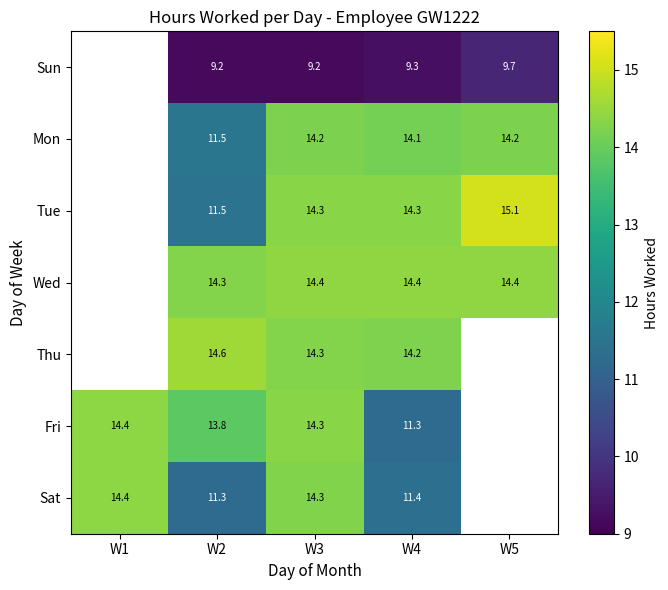

Between W5 and W1, which is larger?

W1